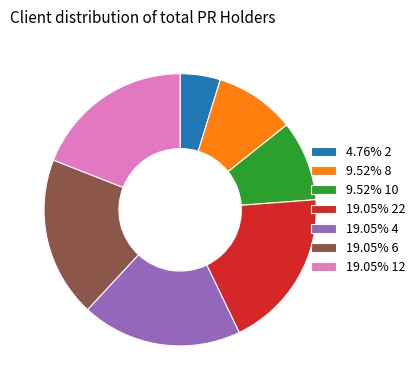

Does any single category account for the majority?

No